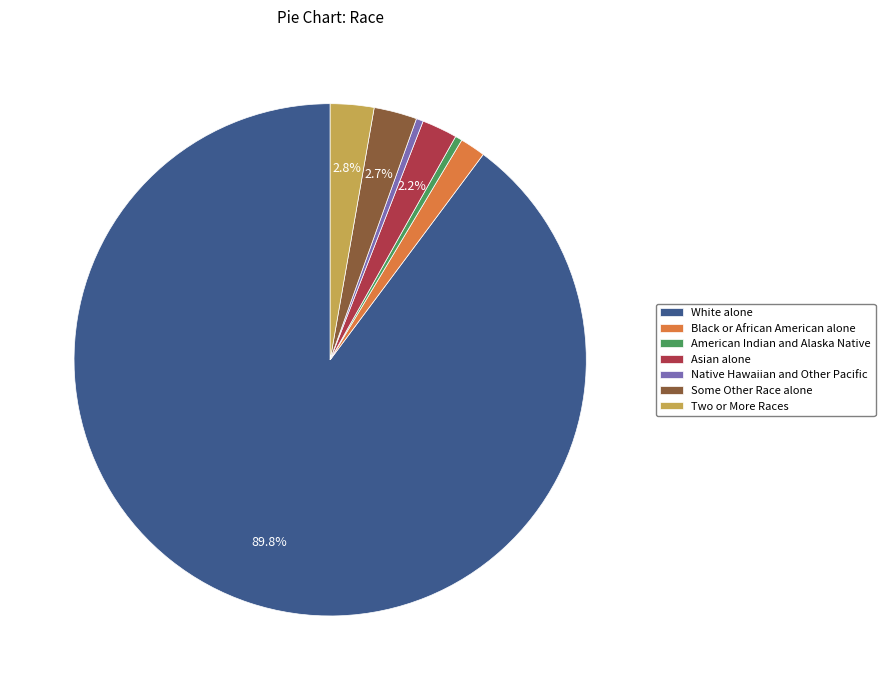

What is the largest slice in the pie chart?

White alone